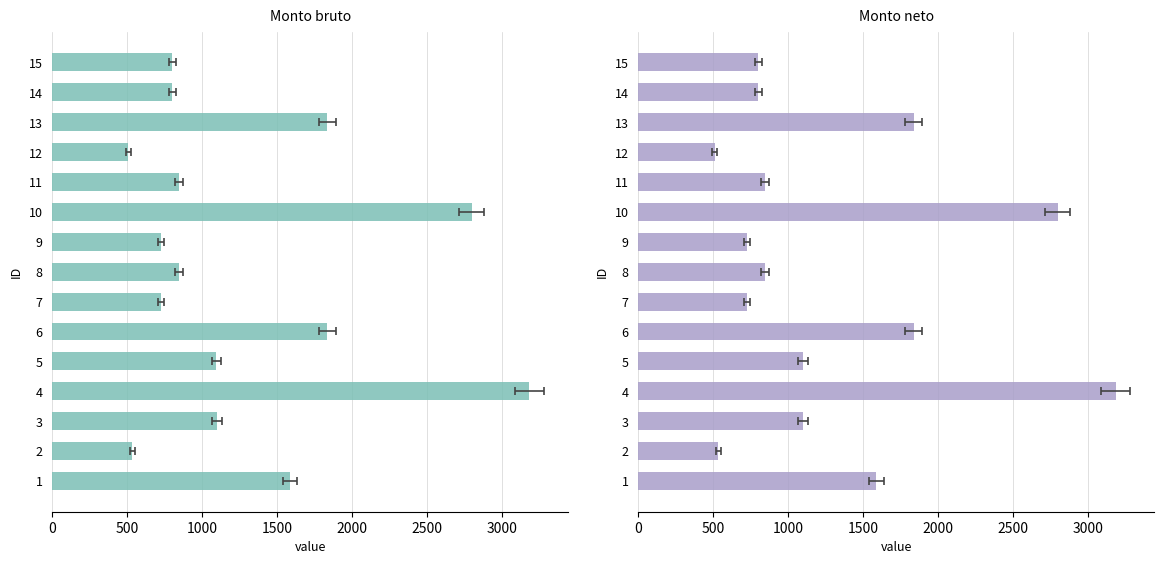

Reading right to left, transcribe all the data shown in this chart.

Monto bruto: 800.8	800.8	1836.7	508.1	846.5	2799.3	725.8	846.5	725.8	1836.7	1096.0	3184.6	1096.5	533.5	1588.7
Monto neto: 800.8	800.8	1836.7	508.1	846.5	2799.3	725.8	846.5	725.8	1836.7	1096.0	3184.6	1096.5	533.5	1588.7